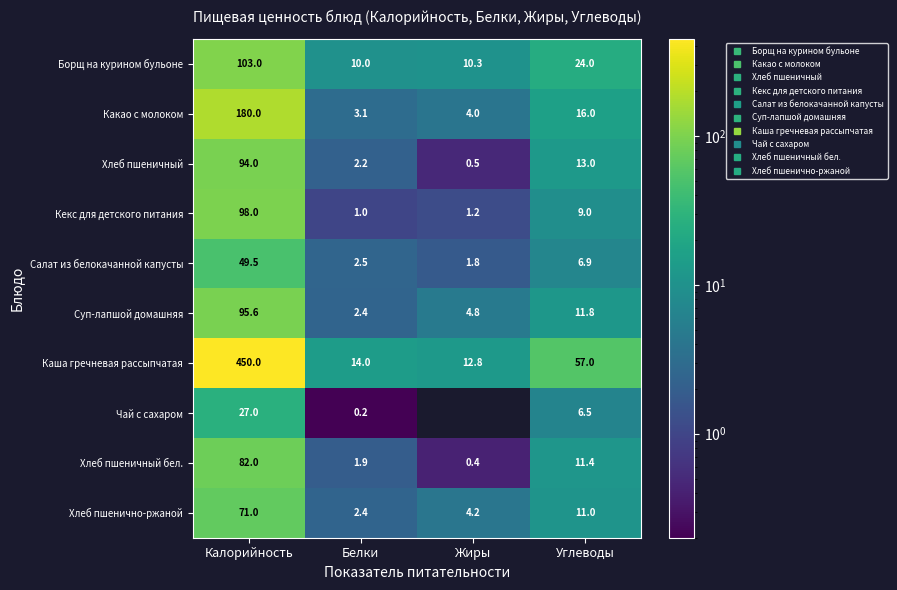

Which category has the lowest value across all series?

Жиры